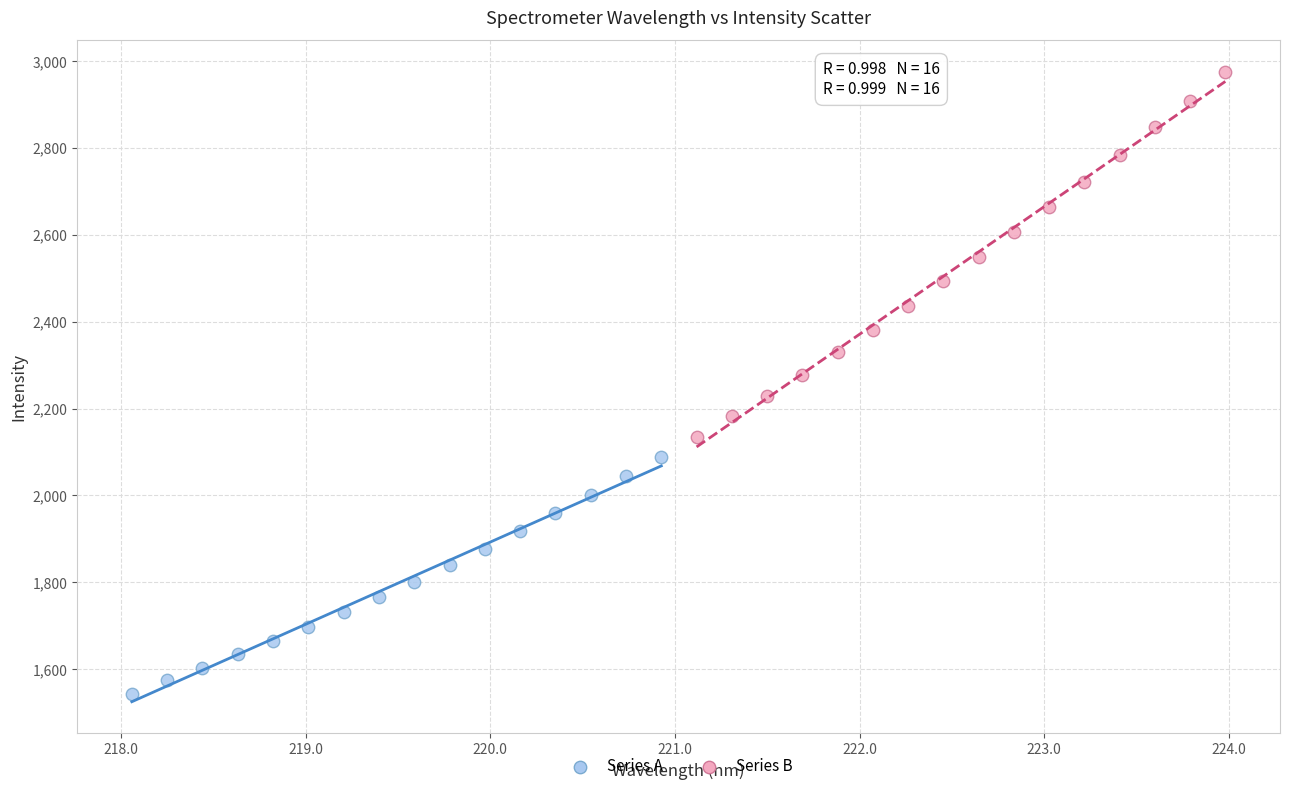

Which series contains the highest Y value?

Series B